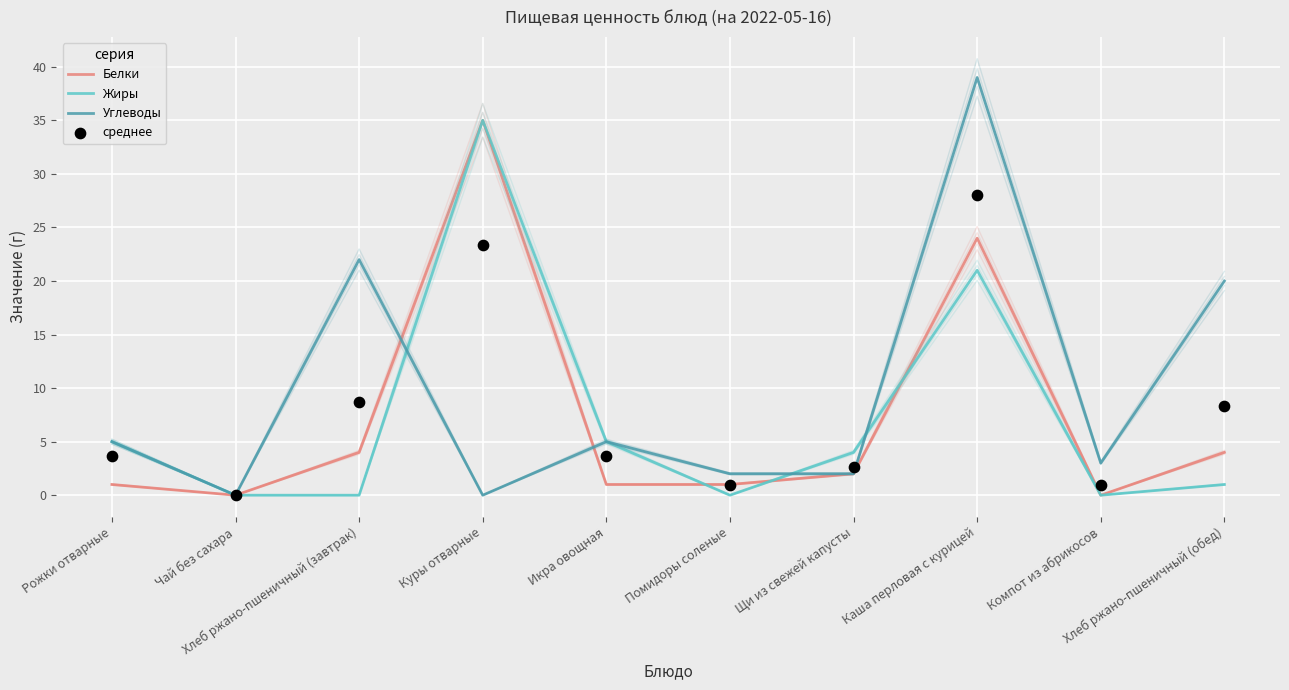

Which series has the largest total across all categories?

Углеводы